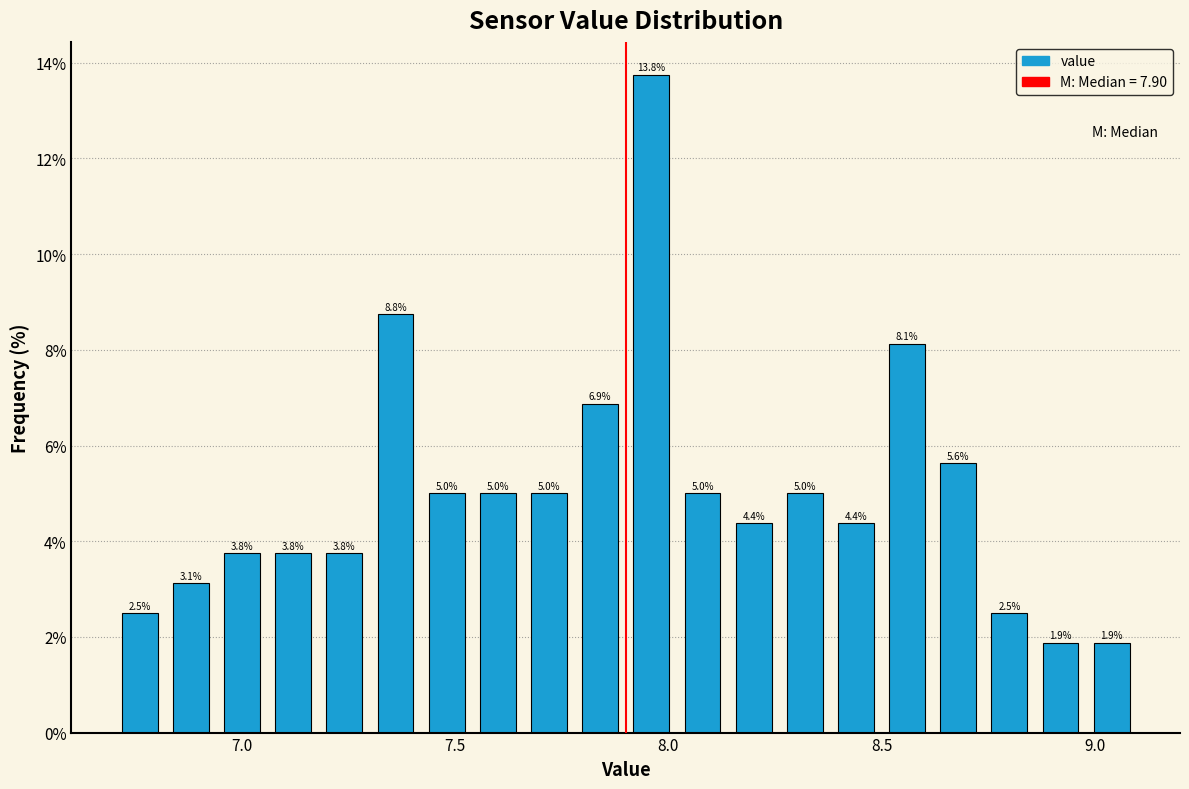

Around what value on the x-axis is the tallest bar? Give the approximate position of its centre, as read against the axis.

7.95